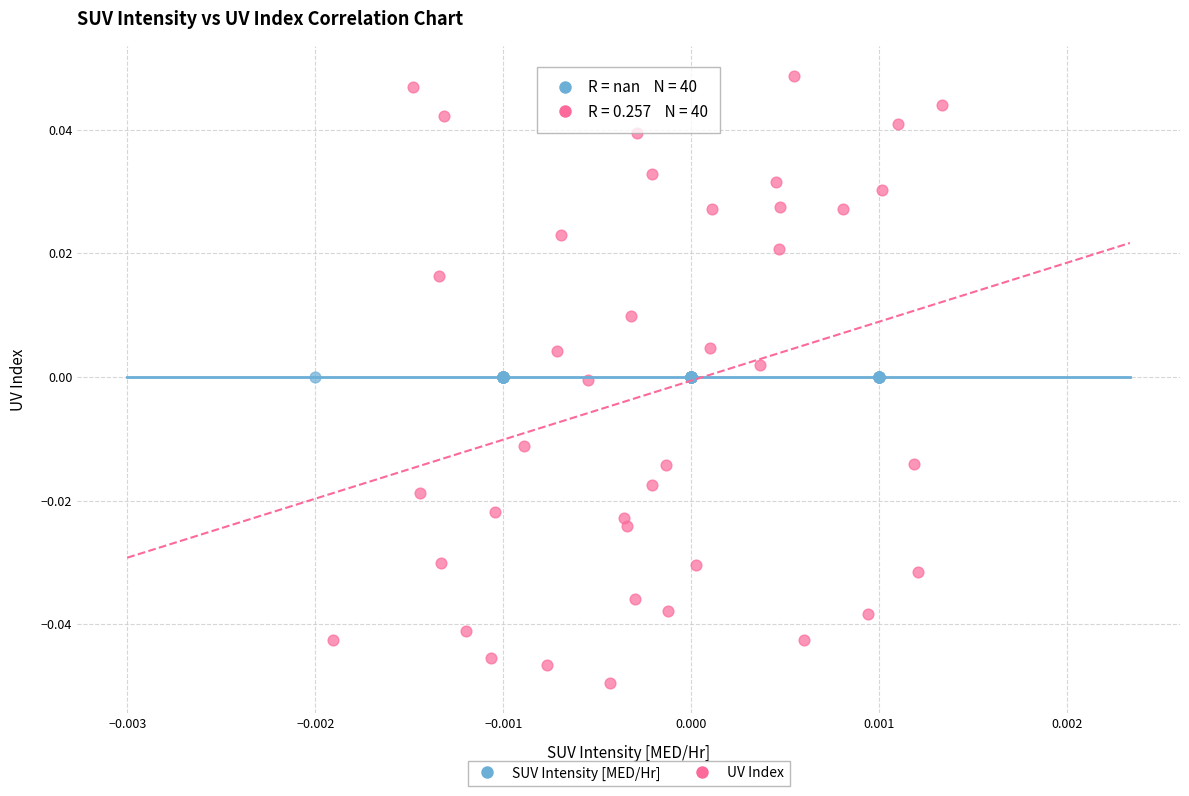

Which series contains the highest Y value?

UV Index